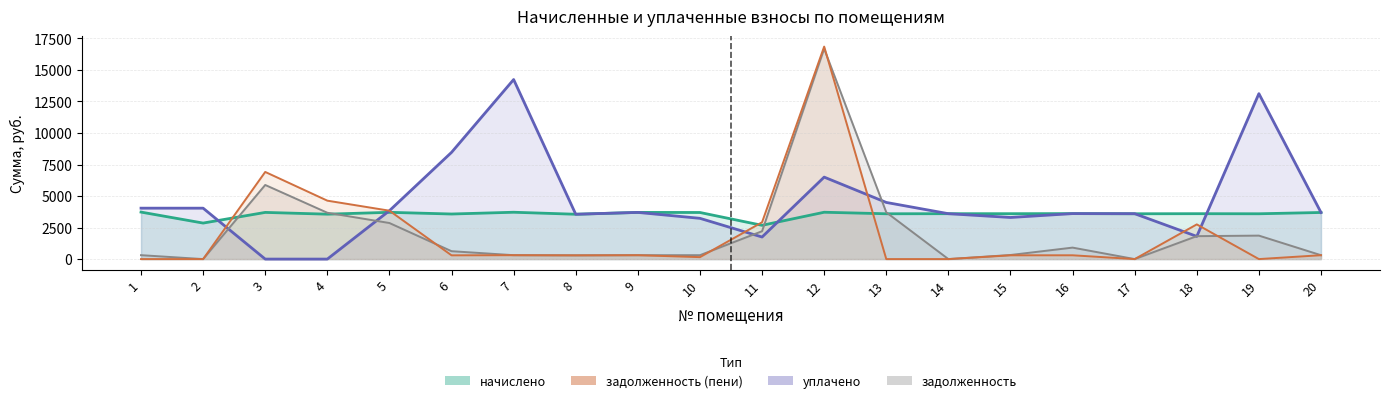

The value of задолженность at 15 is 323.3. True or false?

True